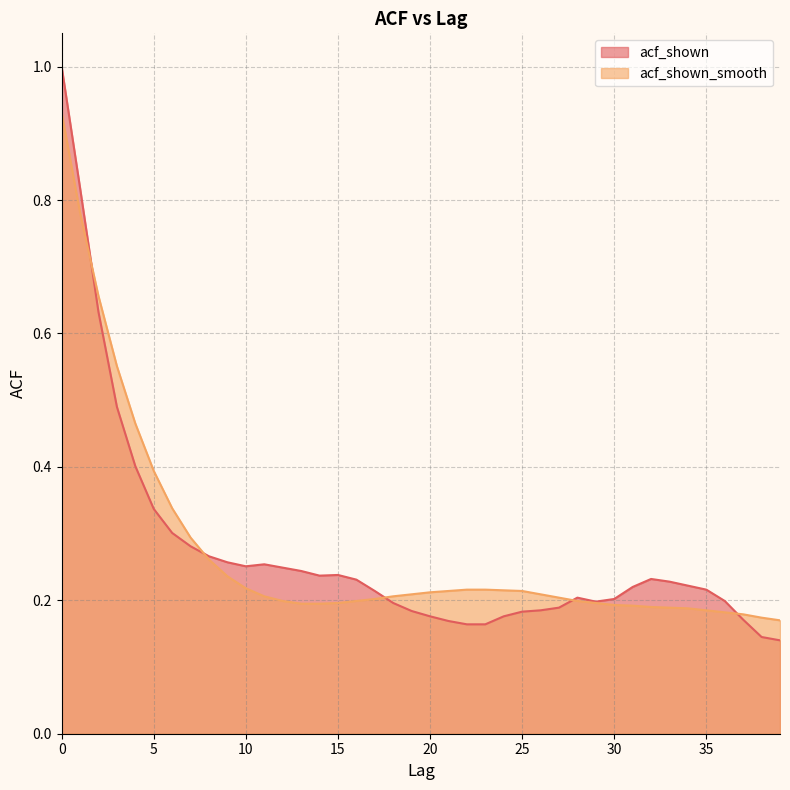

Which series has the largest total across all categories?

acf_shown_smooth